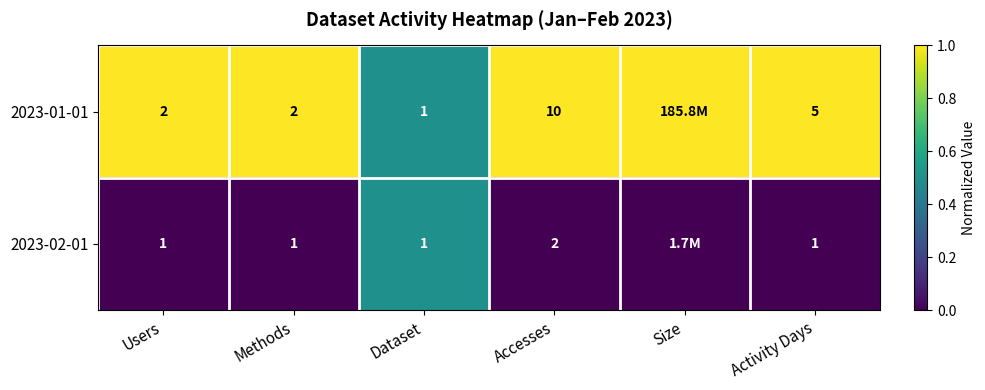

Which has a higher value, Activity Days or Dataset?

Activity Days